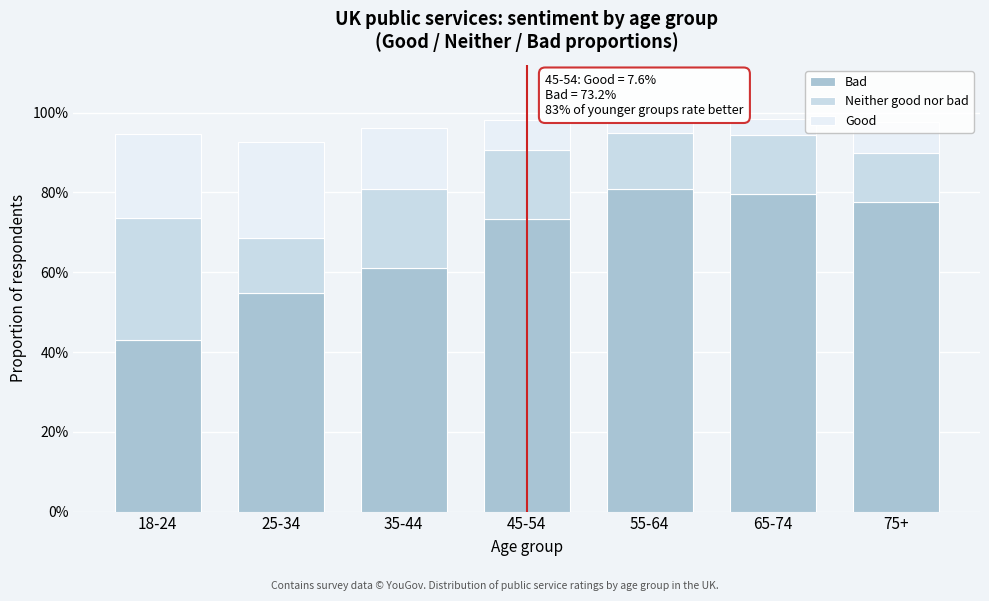

What are all the series names shown in the legend?

Bad, Neither good nor bad, Good